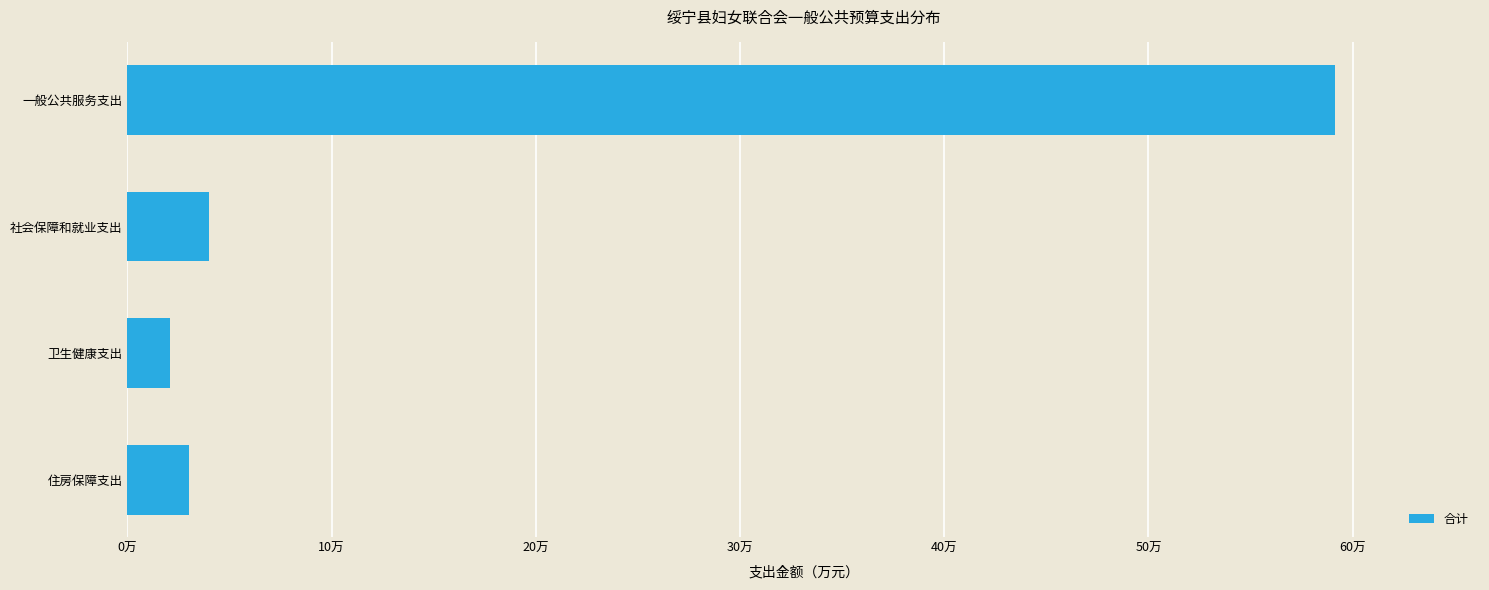

Rank the categories by value from lowest to highest.

卫生健康支出, 住房保障支出, 社会保障和就业支出, 一般公共服务支出